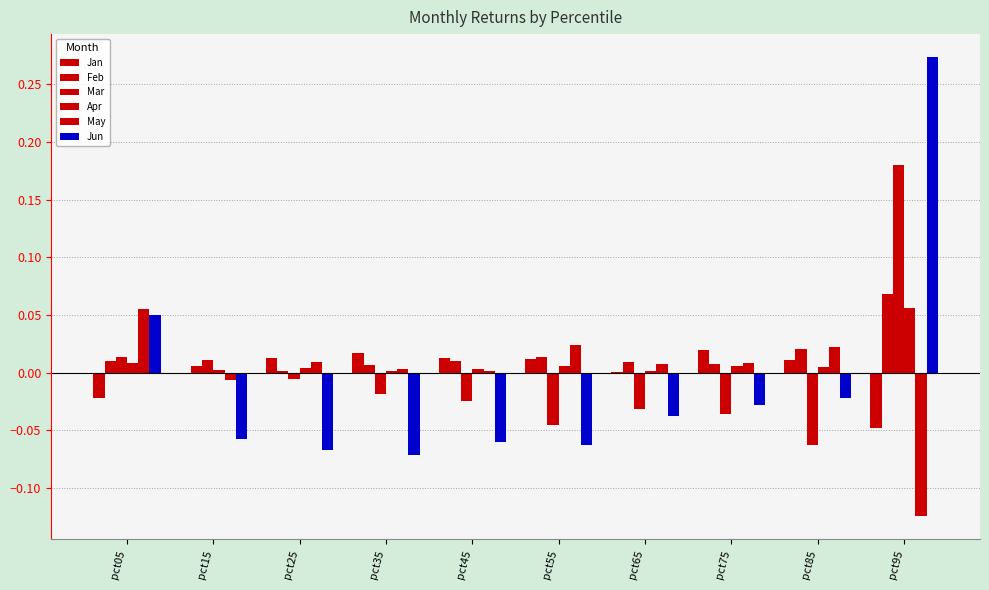

How many distinct data groups are displayed?

6